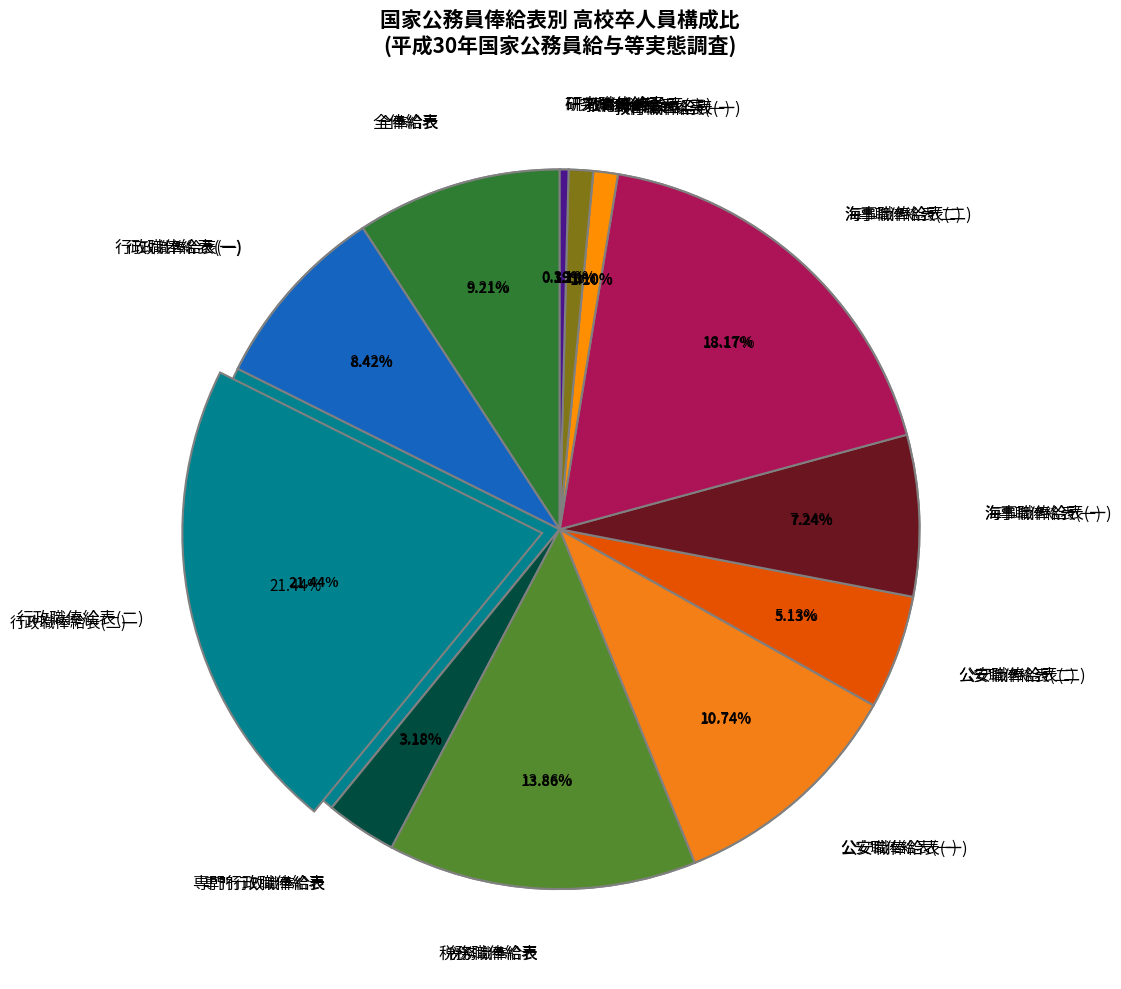

Approximately how many times larger is the value at 税務職俸給表 compared to 教育職俸給表(二)?

12.6